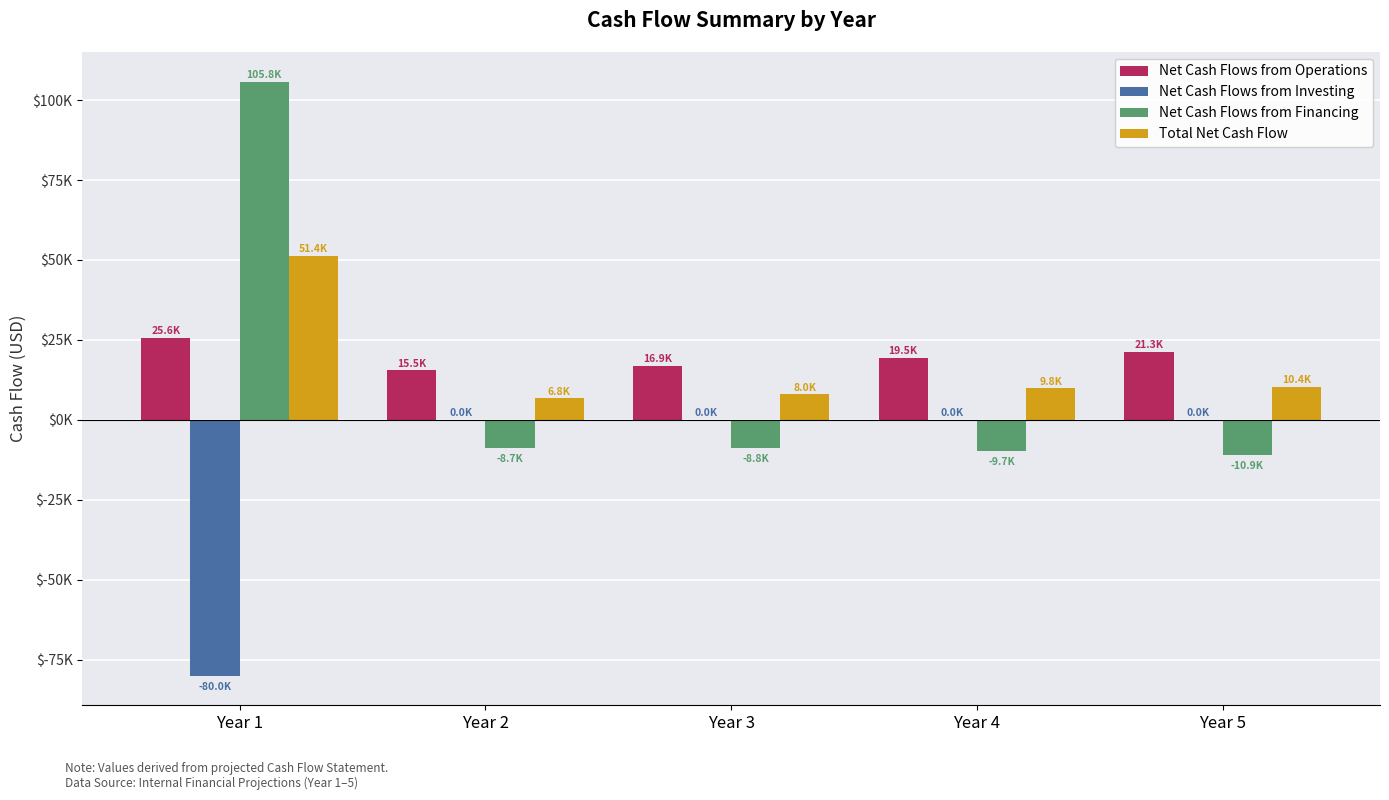

Which series has the largest total across all categories?

Net Cash Flows from Operations